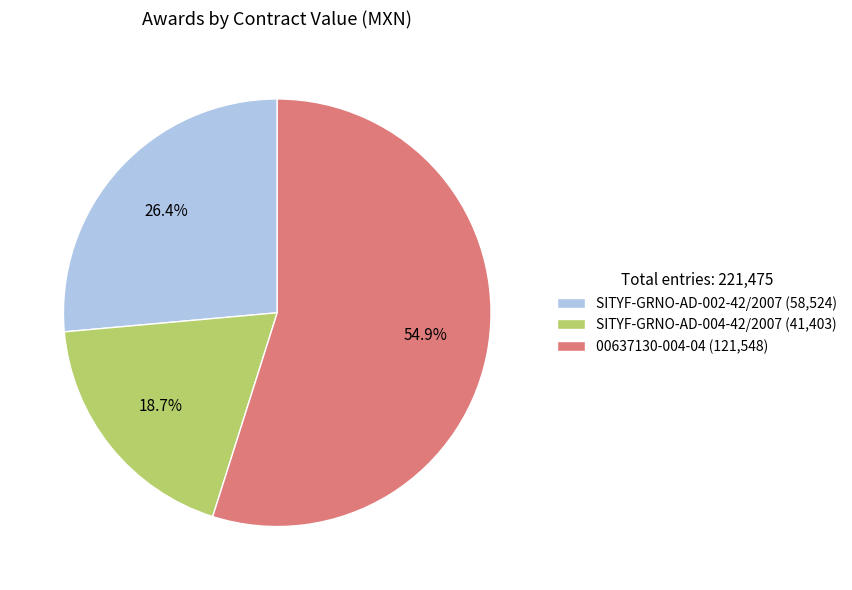

What is the smallest slice in the pie chart?

SITYF-GRNO-AD-004-42/2007 (41,403)